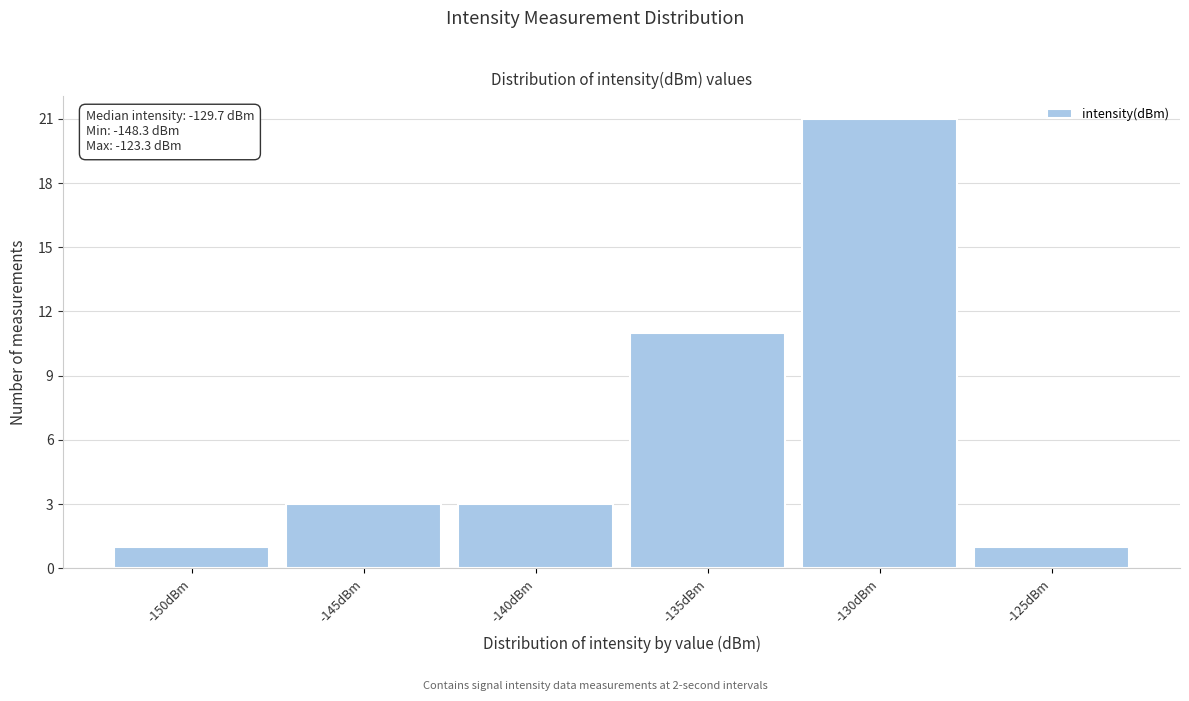

Reading right to left, what are all the values shown in this chart?

-125dBm=1	-130dBm=21	-135dBm=11	-140dBm=3	-145dBm=3	-150dBm=1